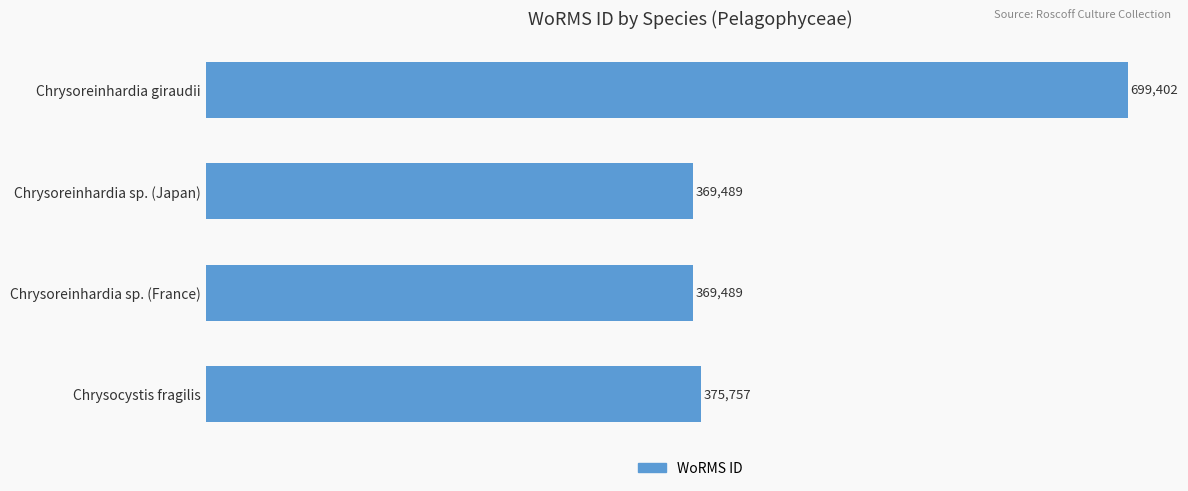

Is it true that the value at Chrysoreinhardia sp. (Japan) is 369489?

True